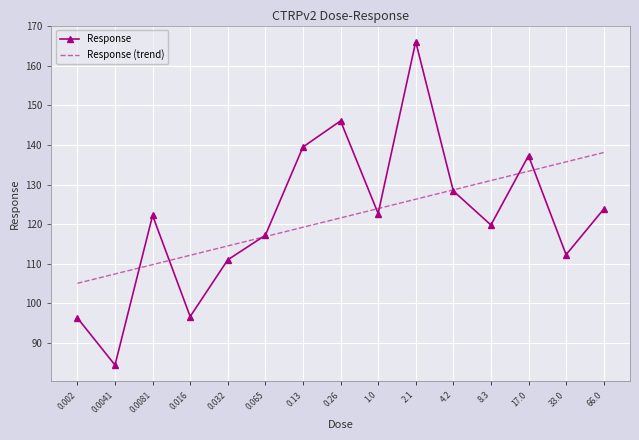

What is the difference between the highest and lowest values at 2.1?

39.8